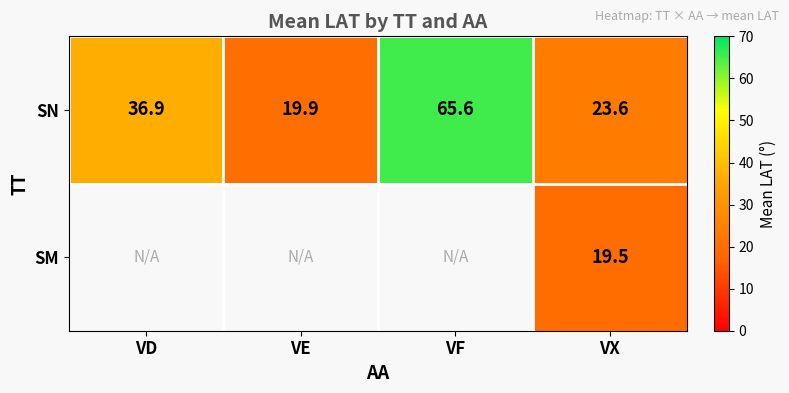

Is the value of SN at VE greater than the value of SM at VX?

Yes